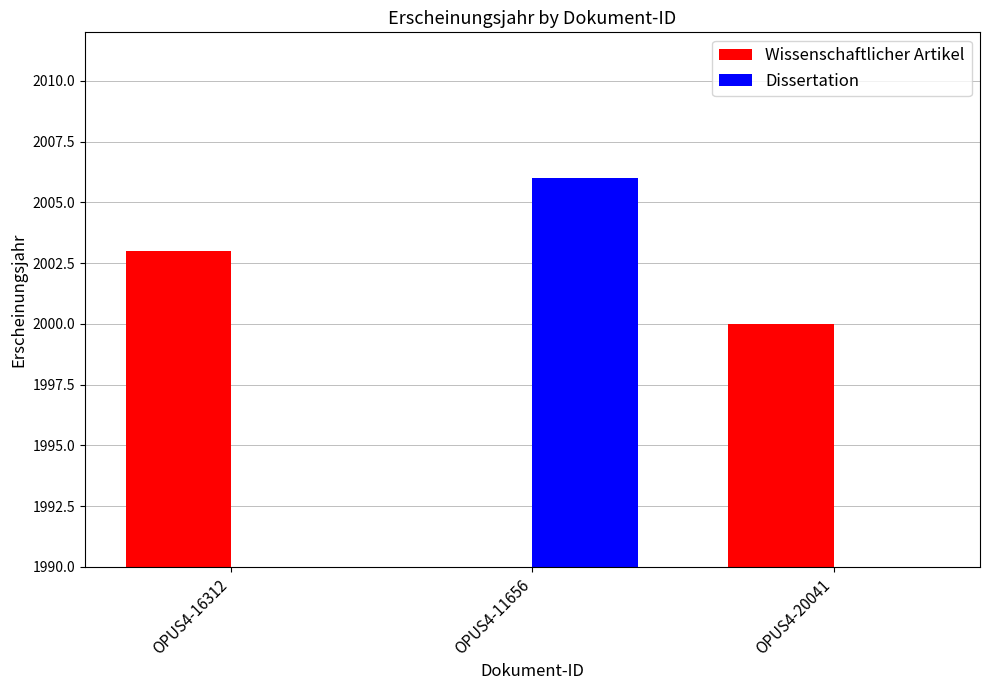

Which series has the largest range (max minus min)?

Dissertation